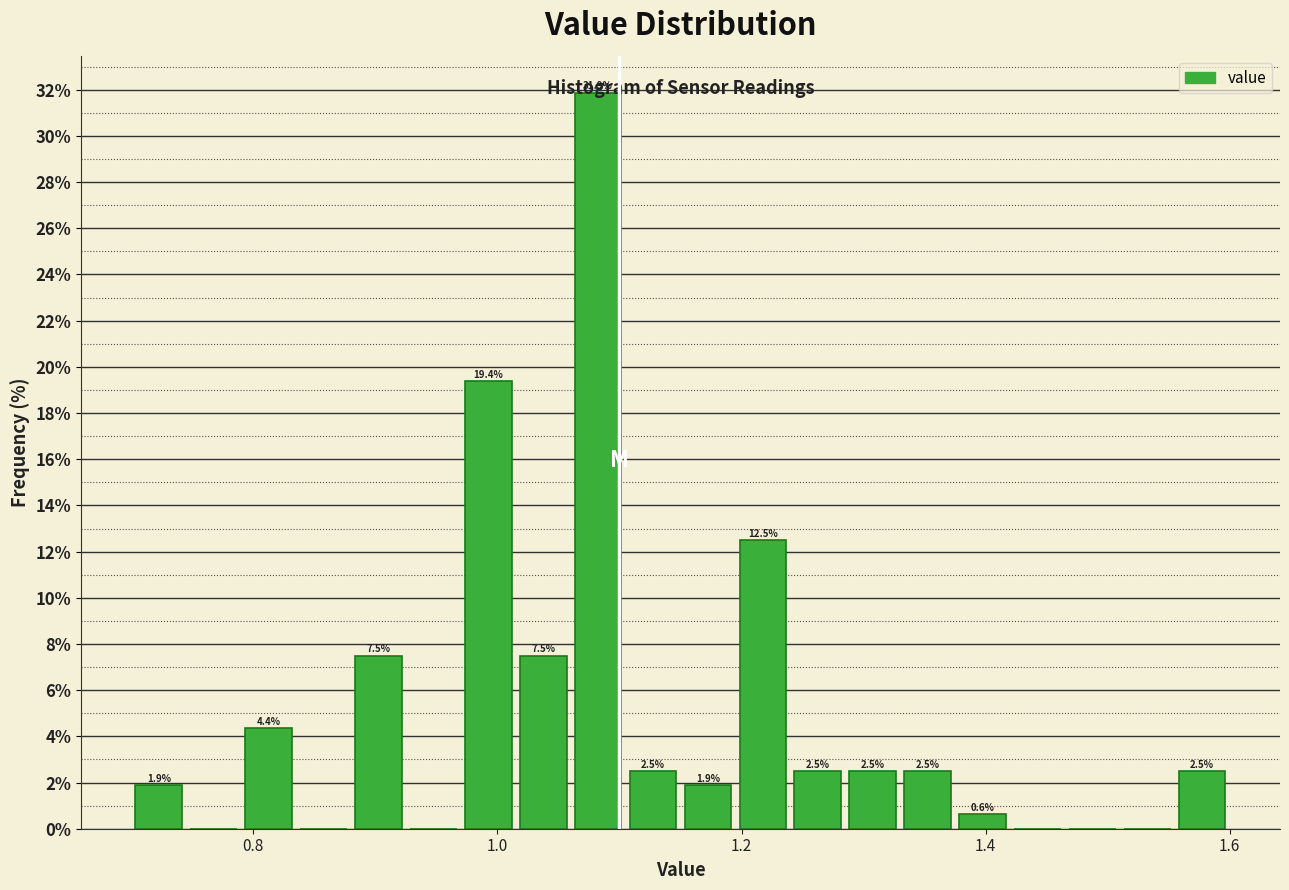

Around what value on the x-axis is the tallest bar? Give the approximate position of its centre, as read against the axis.

1.08